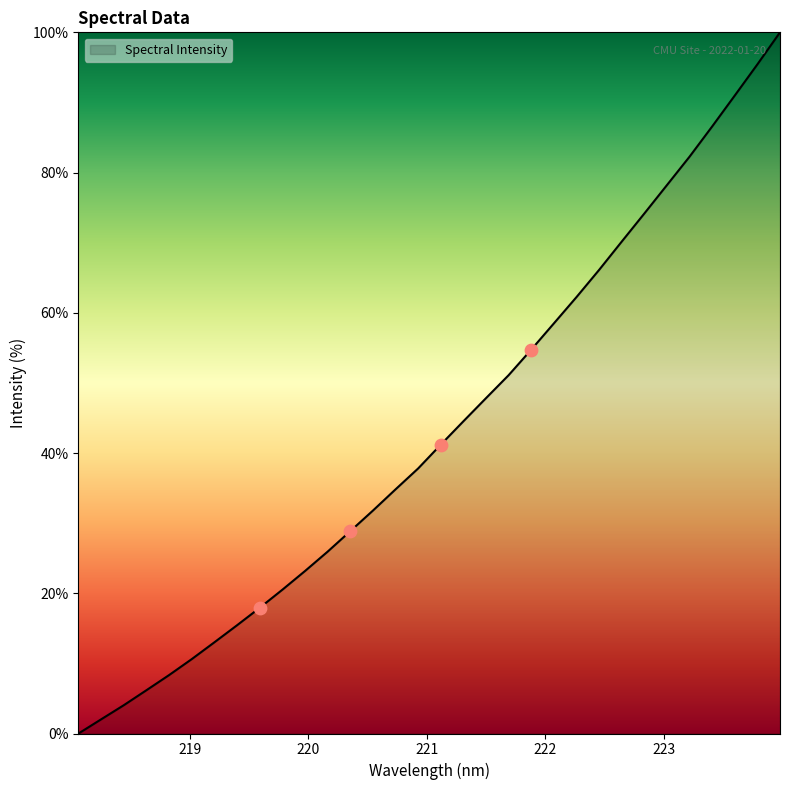

What is the difference between the maximum and minimum values?

100.0